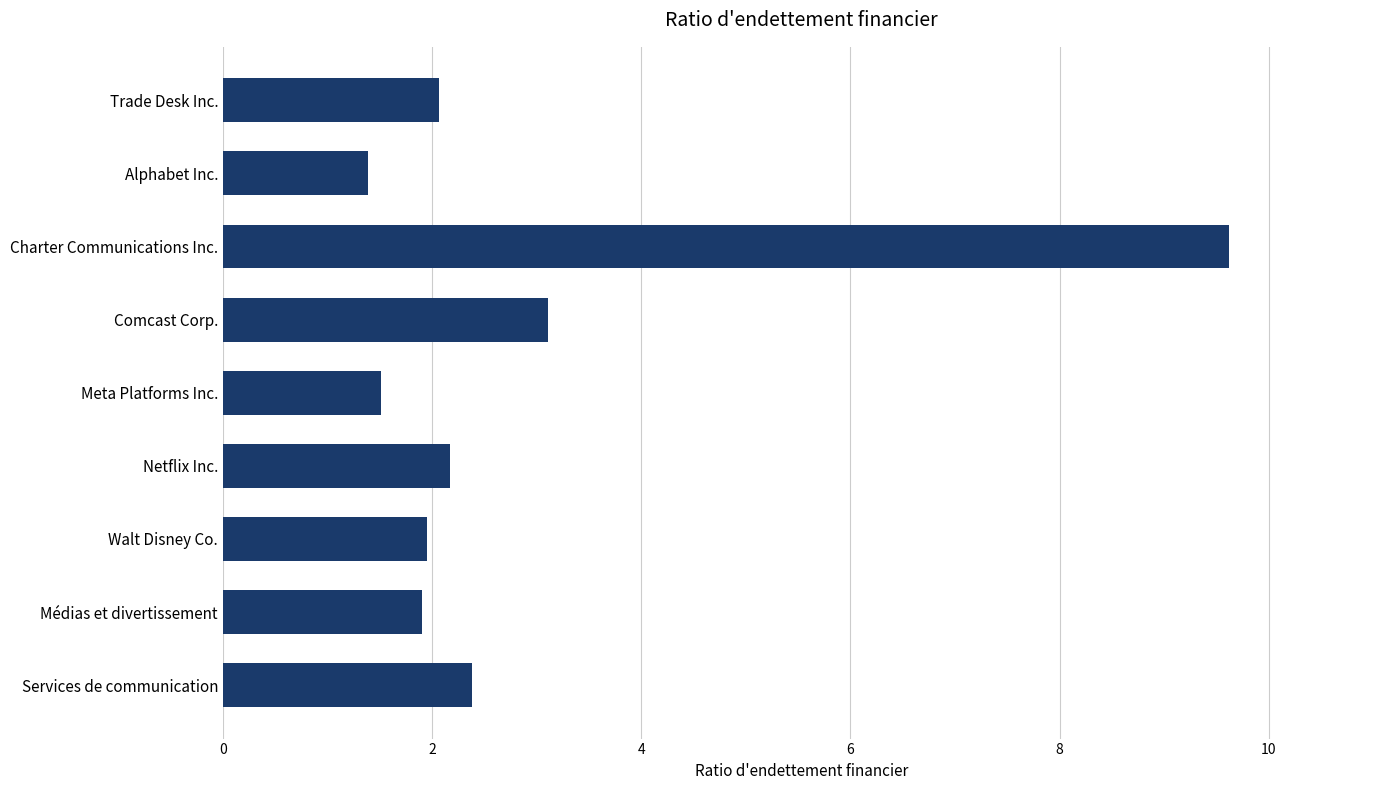

The value at Walt Disney Co. is 3.5. True or false?

False